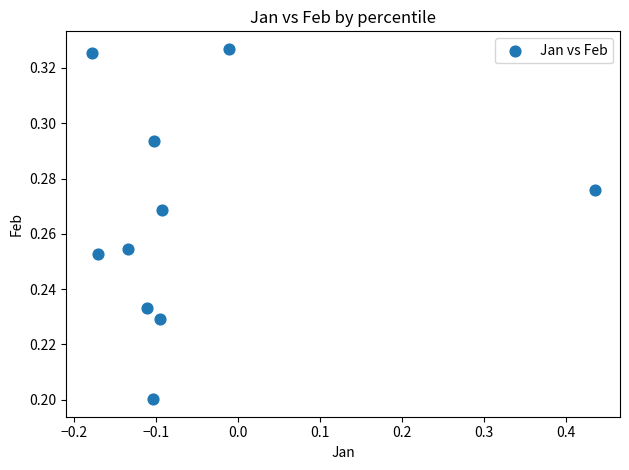

What is the range of X values (max minus min)?

0.6